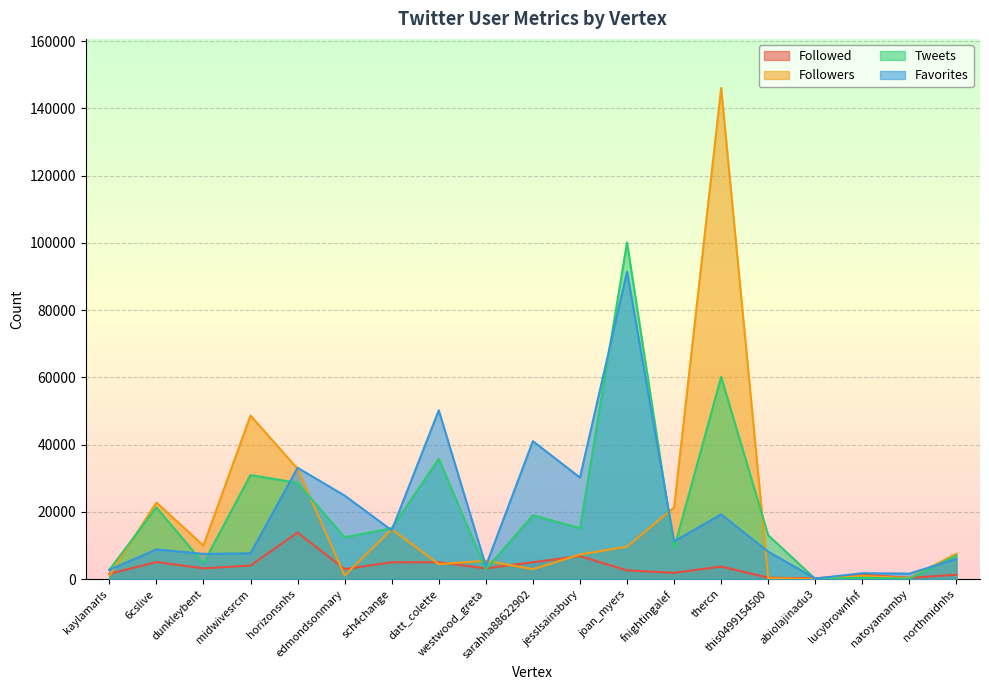

What is the minimum value shown in the chart?

19